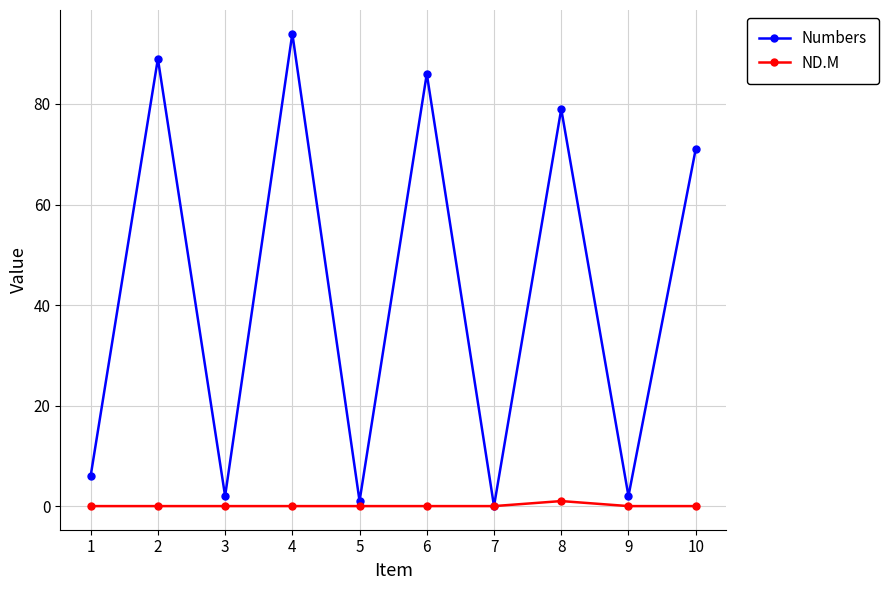

At how many categories does at least one series exceed 49?

5